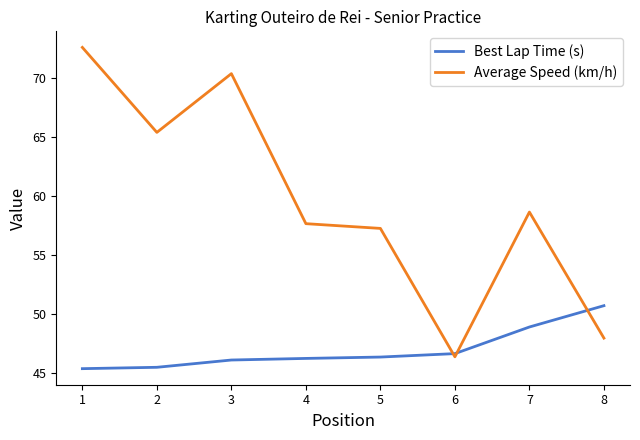

List the labels in order of Average Speed (km/h) value, smallest first.

6, 8, 5, 4, 7, 2, 3, 1